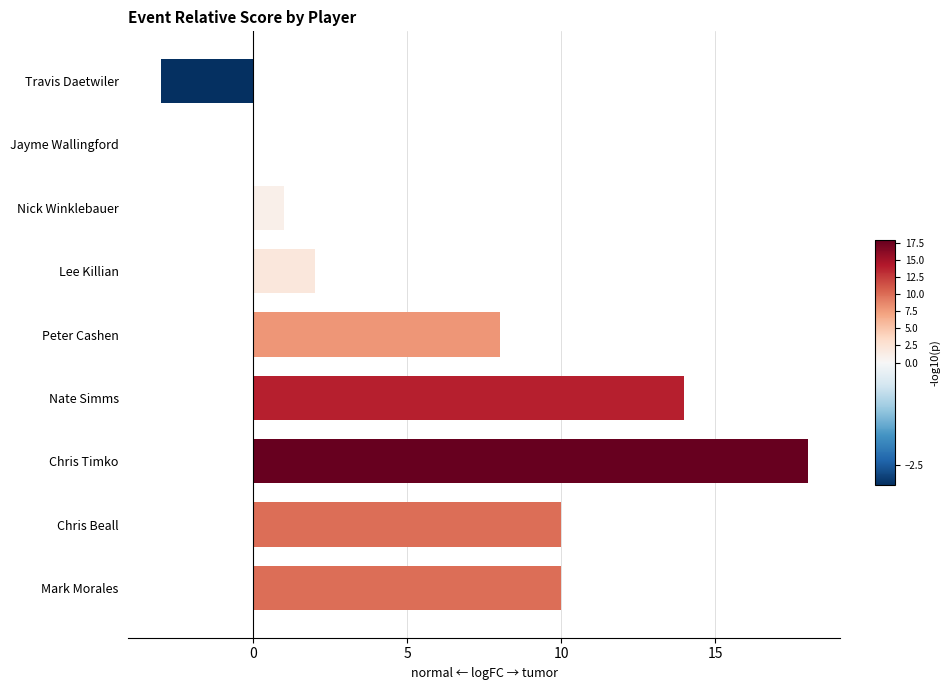

How many categories are shown in the chart?

9